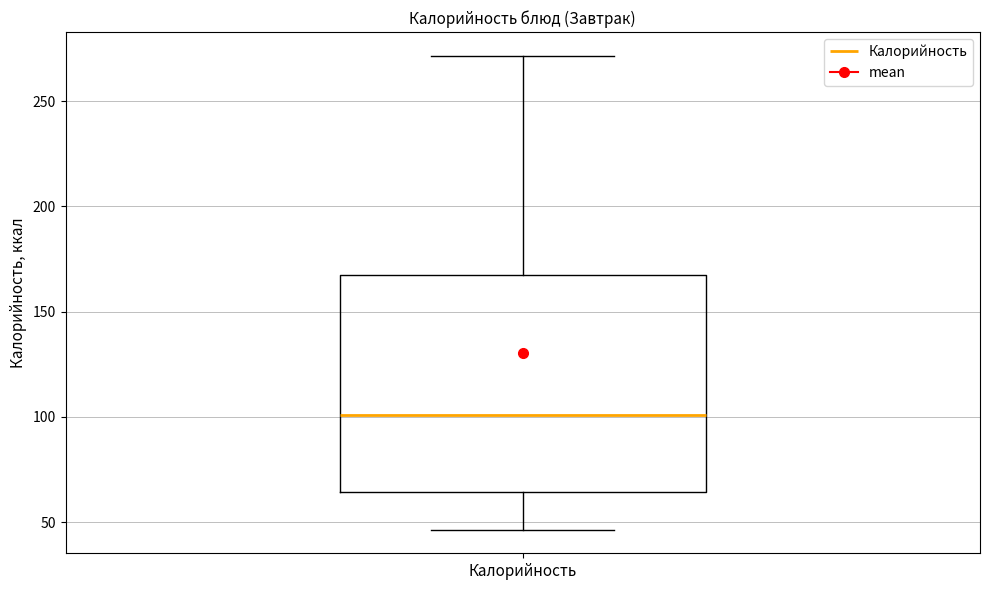

Read this box plot against the y-axis: the position of the median line, the range covered by the box, and the ends of both whiskers. The values are not printed on the chart, so give them approximately, as read against the axis.

median 100, box 65 to 170, whiskers 45 to 270